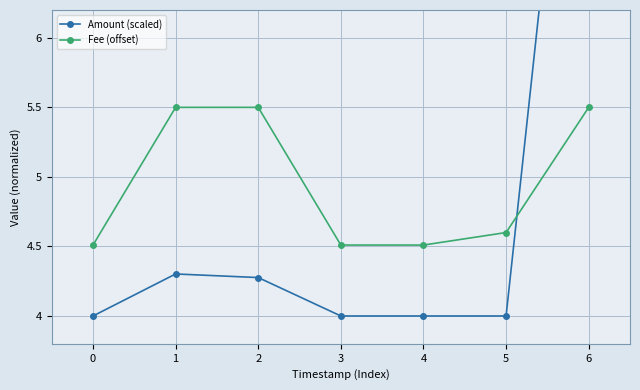

What is the total value across all series at 0?

8.5